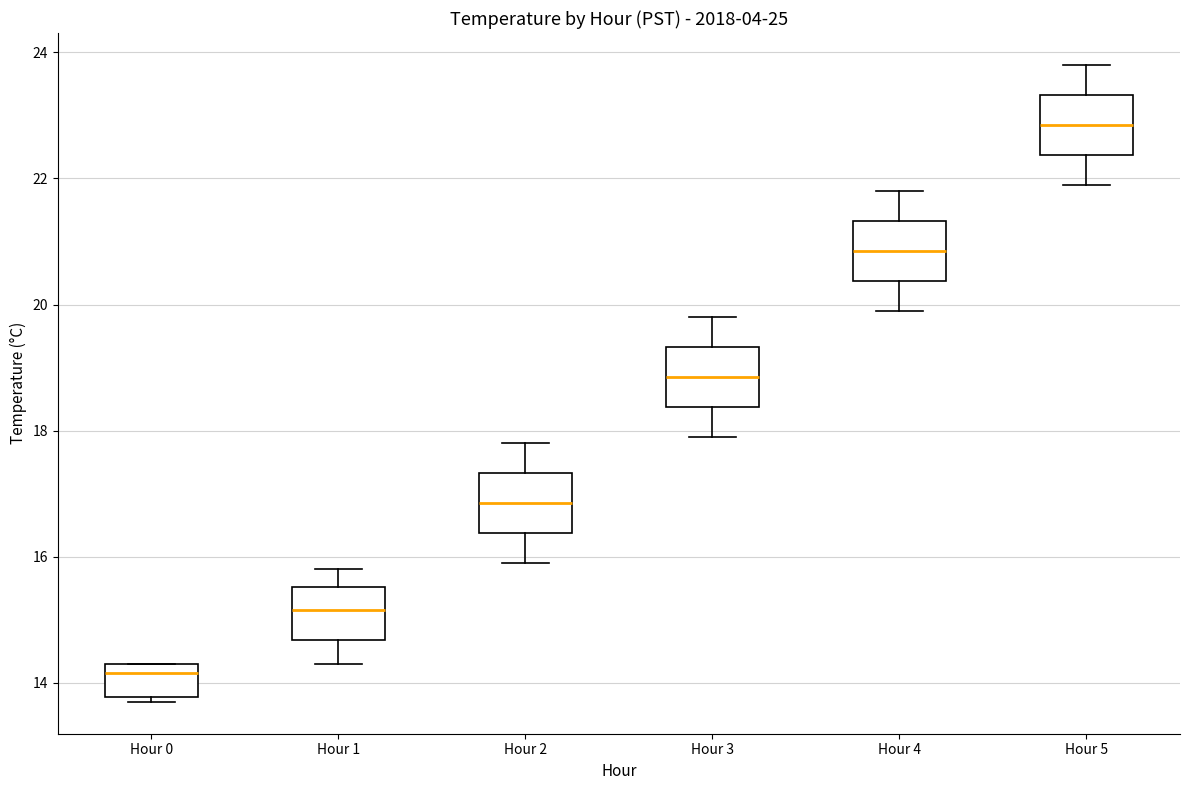

Reading left to right, transcribe this box plot: for each box, give where its median line is, the range the box spans, and where its two whiskers end, as read against the y-axis. The values are not printed on the chart, so give them approximately, as read against the axis.

Hour 0: median 14.2, box 13.8 to 14.4, whiskers 13.8 (just below the box's lower edge) to 14.4
Hour 1: median 15.2, box 14.6 to 15.6, whiskers 14.4 to 15.8
Hour 2: median 16.8, box 16.4 to 17.4, whiskers 16.0 to 17.8
Hour 3: median 18.8, box 18.4 to 19.4, whiskers 18.0 to 19.8
Hour 4: median 20.8, box 20.4 to 21.4, whiskers 20.0 to 21.8
Hour 5: median 22.8, box 22.4 to 23.4, whiskers 22.0 to 23.8